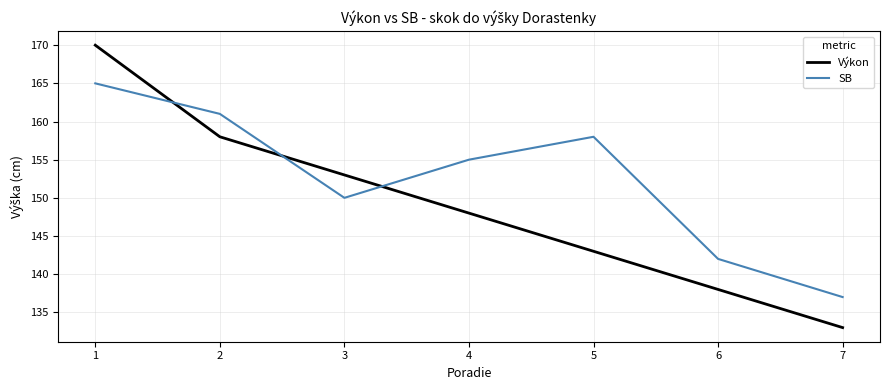

What are all the series names shown in the legend?

Výkon, SB